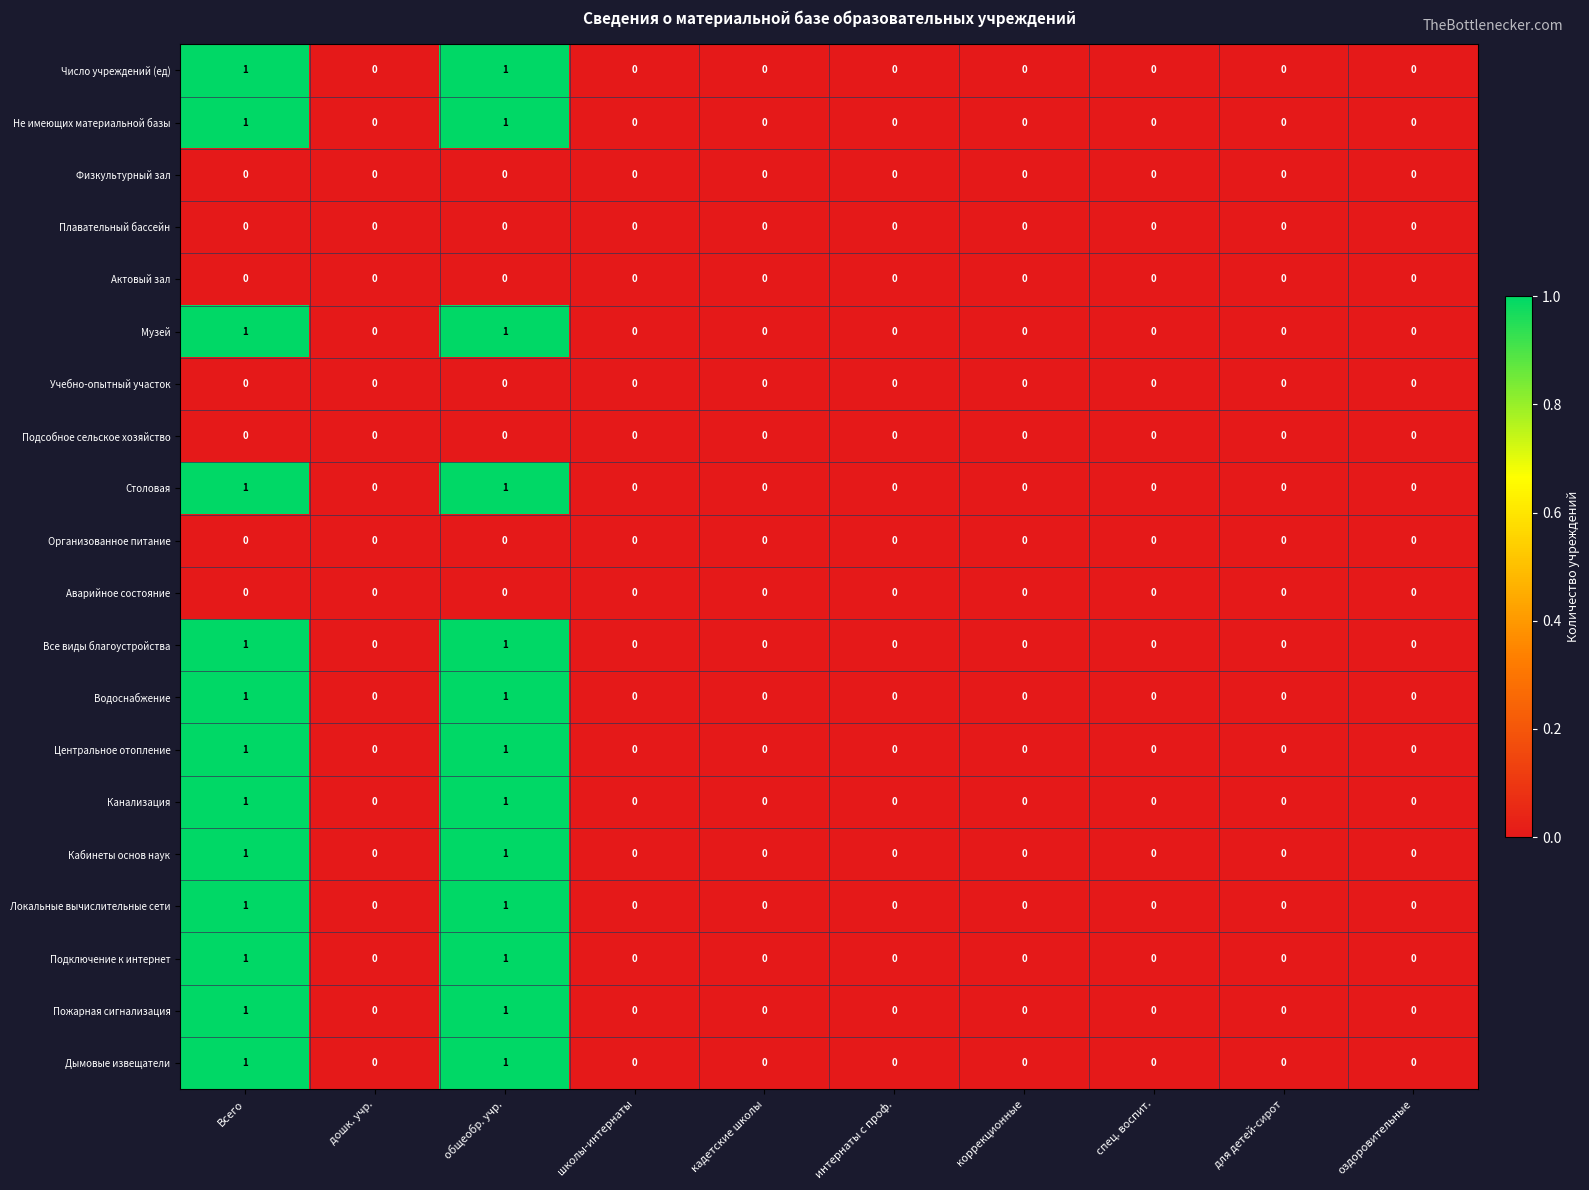

Is it true that Водоснабжение equals 1 at Всего?

True